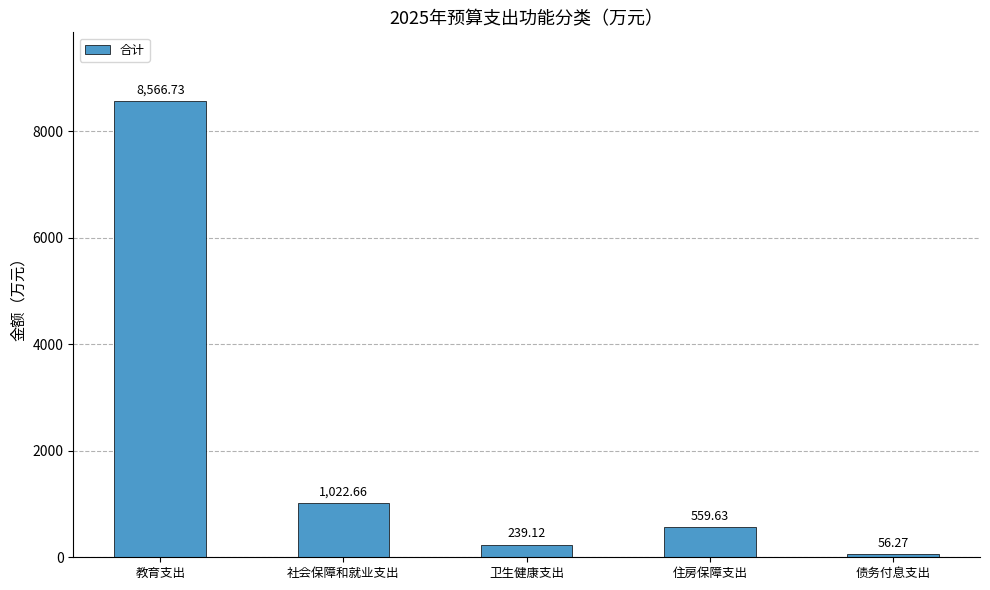

Which has a higher value, 社会保障和就业支出 or 债务付息支出?

社会保障和就业支出